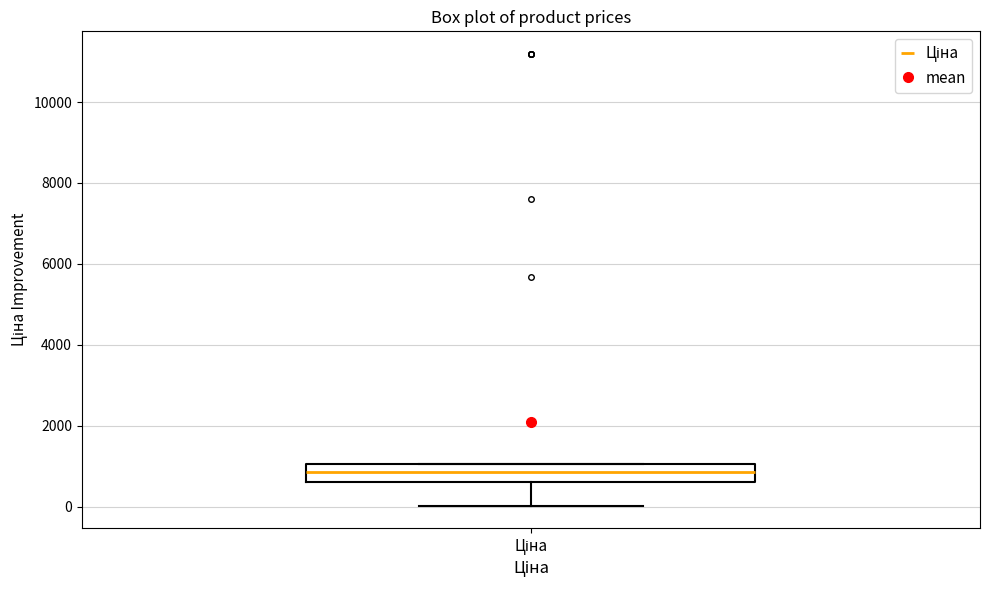

Transcribe this box plot: give where the median line is, the range the box spans, and where the two whiskers end, as read against the y-axis. The values are not printed on the chart, so give them approximately, as read against the axis.

median 800, box 600 to 1000, whiskers 0 to 1000